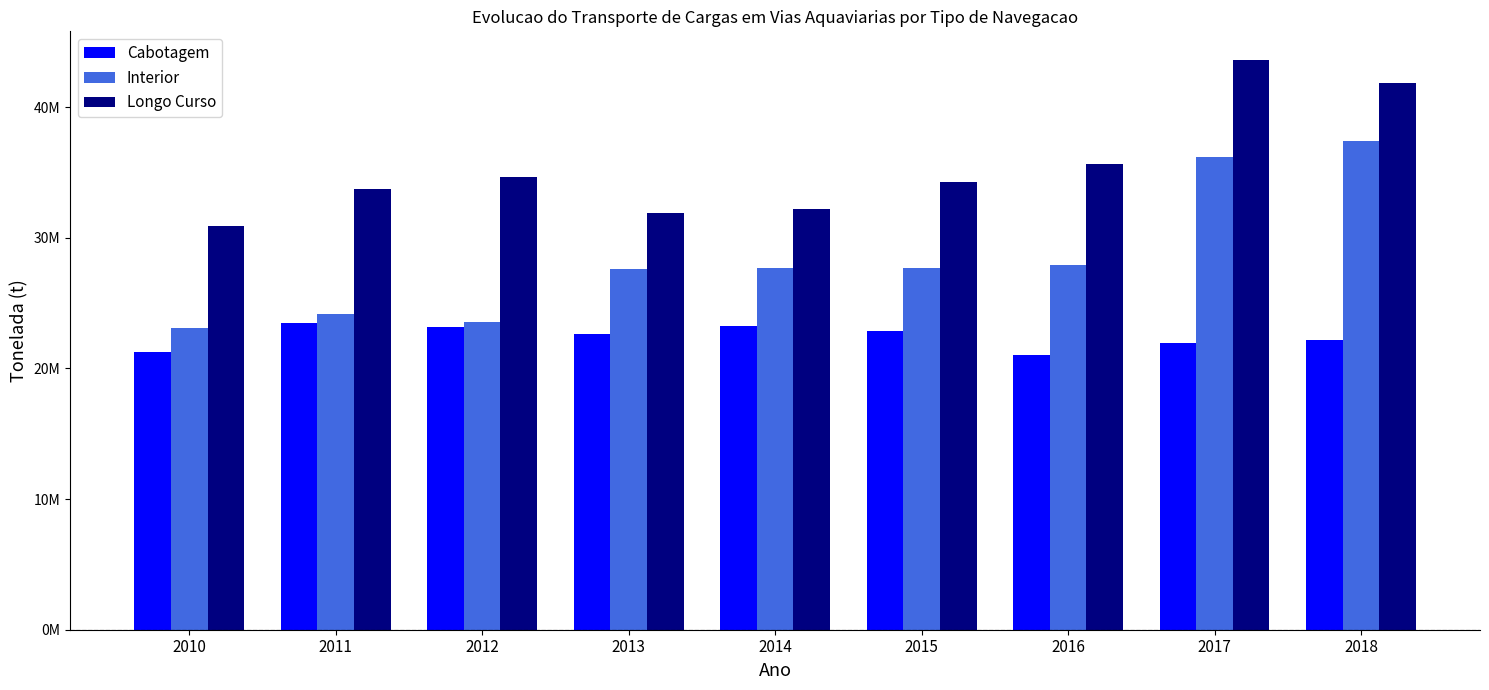

Which series has the largest total across all categories?

Longo Curso